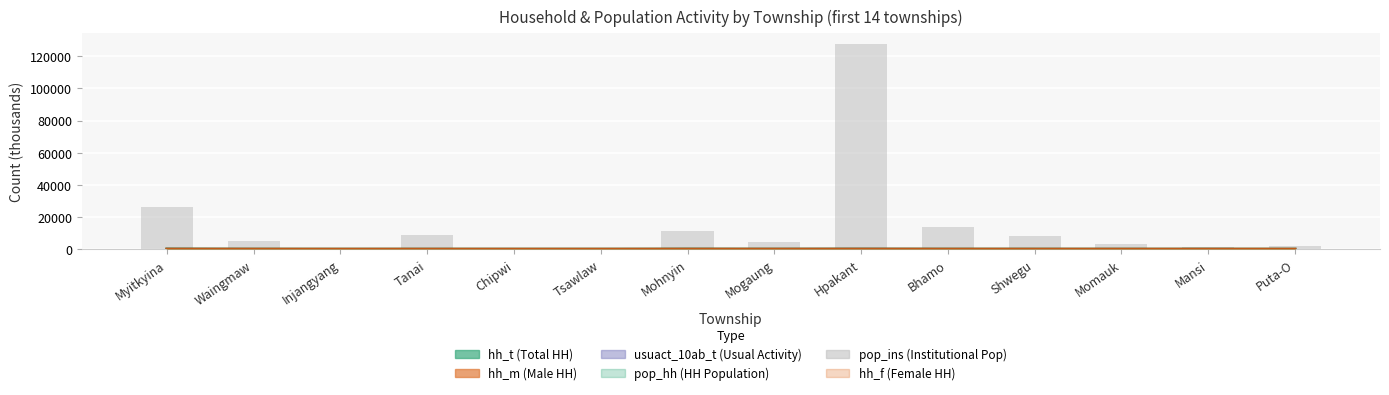

True or false: the data shows 245.7 at Injangyang.

True